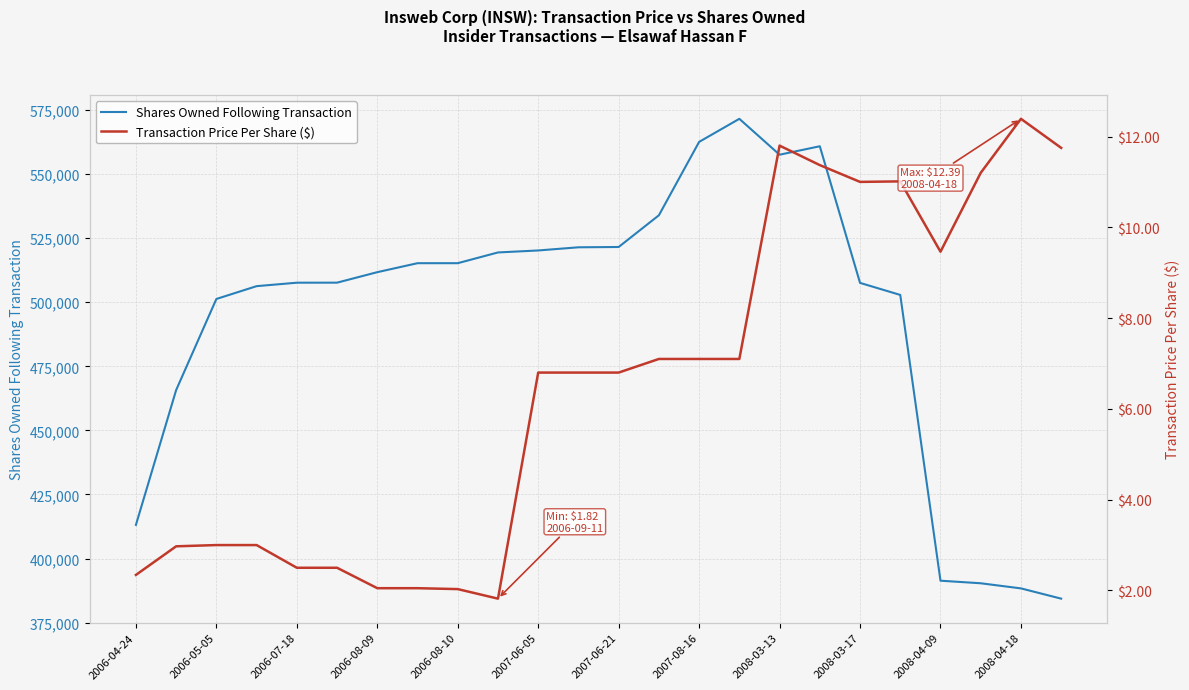

The value of Shares Owned Following Transaction at 2006-07-18 is 135398. True or false?

False